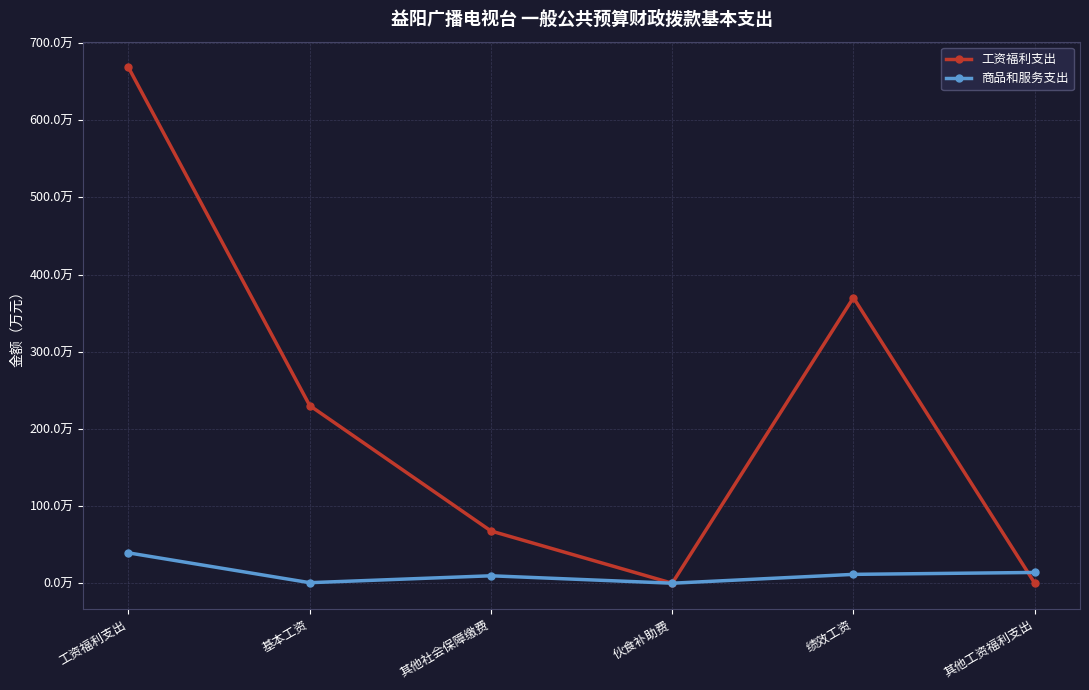

Is the value of 商品和服务支出 at 绩效工资 greater than the value of 工资福利支出 at 绩效工资?

No